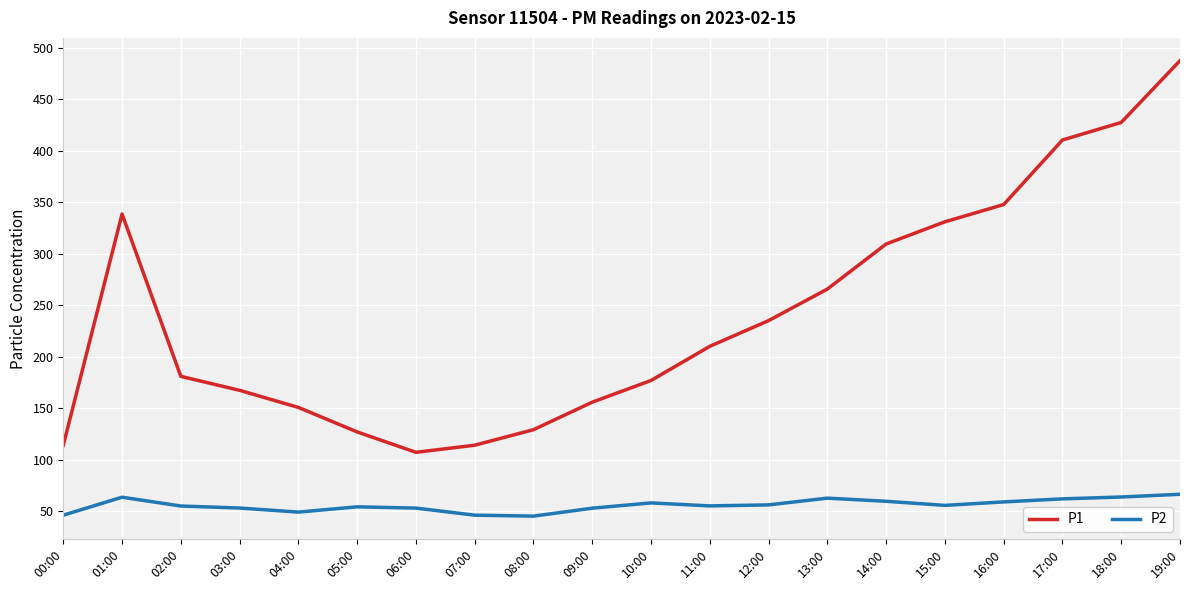

What position from the right is 06:00?

14